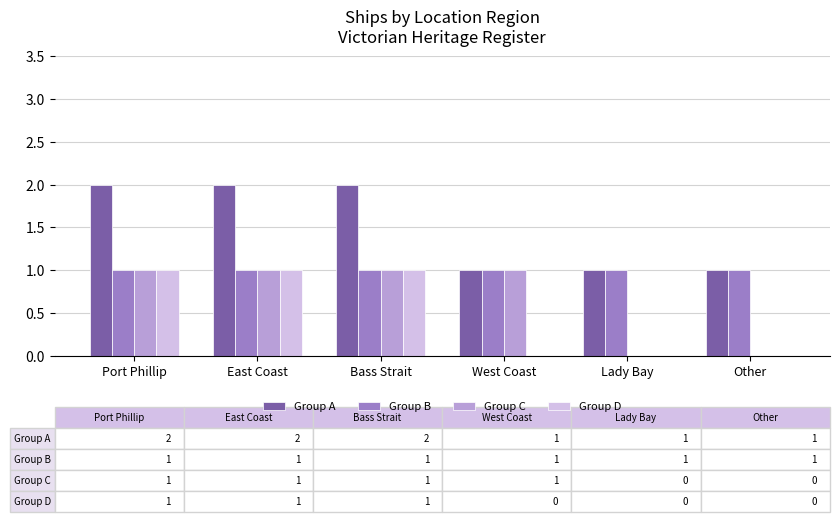

Is the value of Group A at Port Phillip greater than the value of Group C at Bass Strait?

Yes